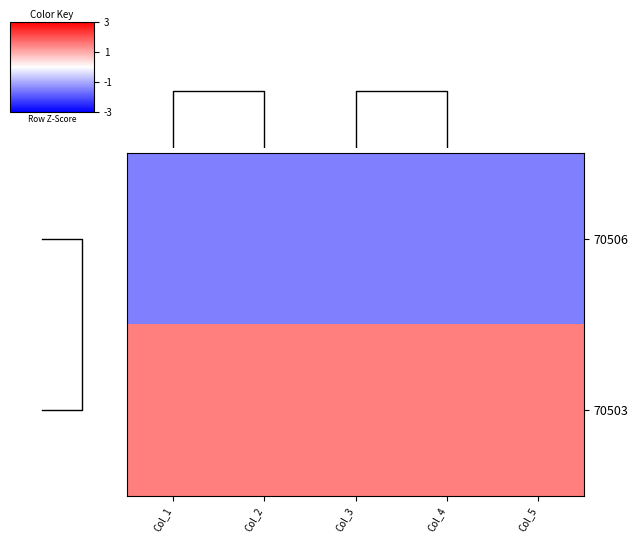

Rank the series by their maximum value, from lowest to highest.

70506, 70503